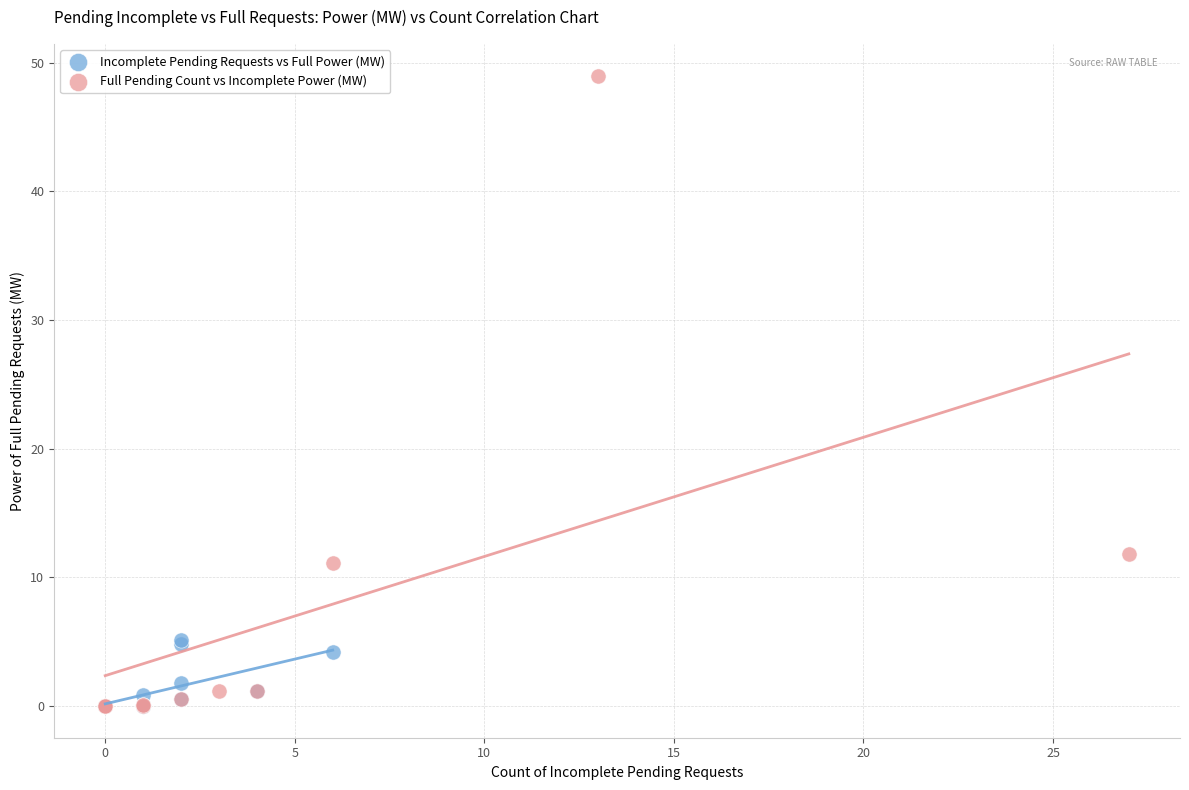

Which series has the widest spread of Y values?

Full Pending Count vs Incomplete Power (MW)